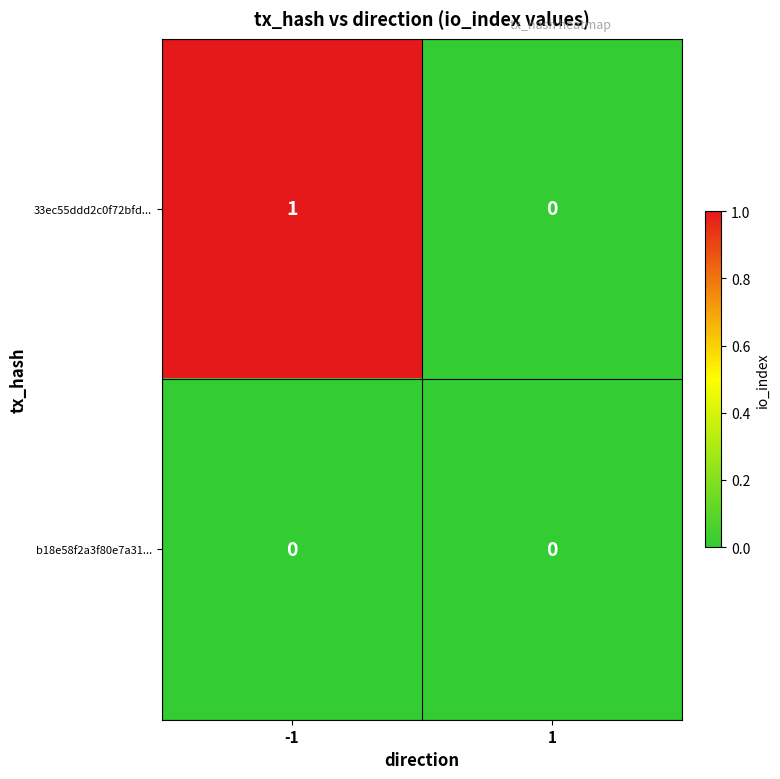

Rank the series by their maximum value, from highest to lowest.

33ec55ddd2c0f72bfd..., b18e58f2a3f80e7a31...